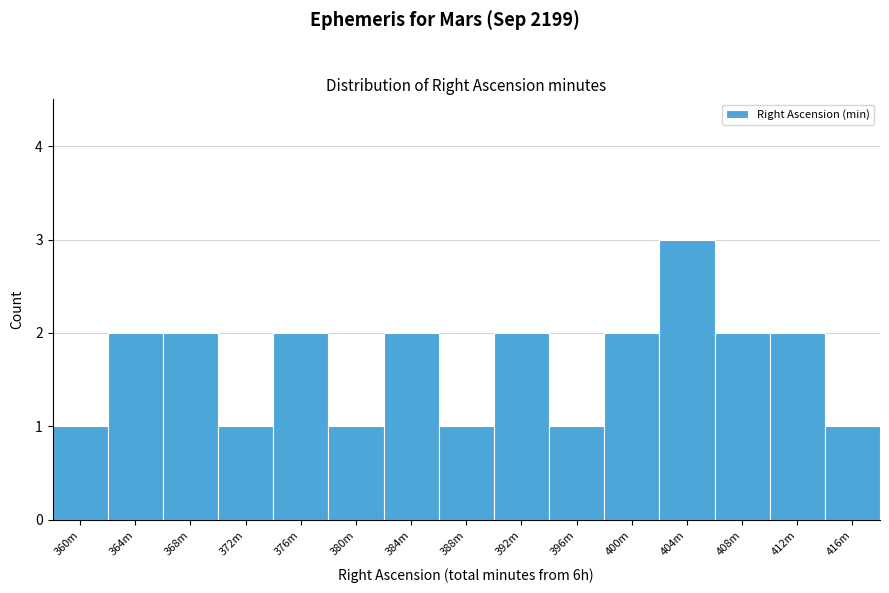

Reading left to right, what are all the values shown in this chart?

360m=1	364m=2	368m=2	372m=1	376m=2	380m=1	384m=2	388m=1	392m=2	396m=1	400m=2	404m=3	408m=2	412m=2	416m=1